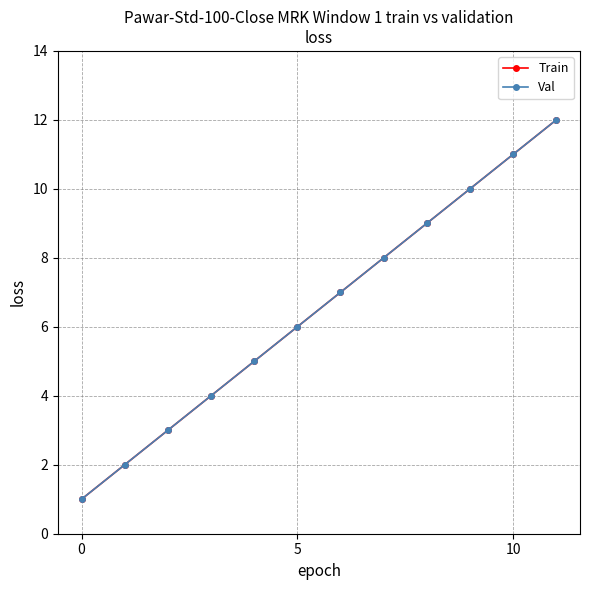

Is this an area chart (filled region under the line)?

No